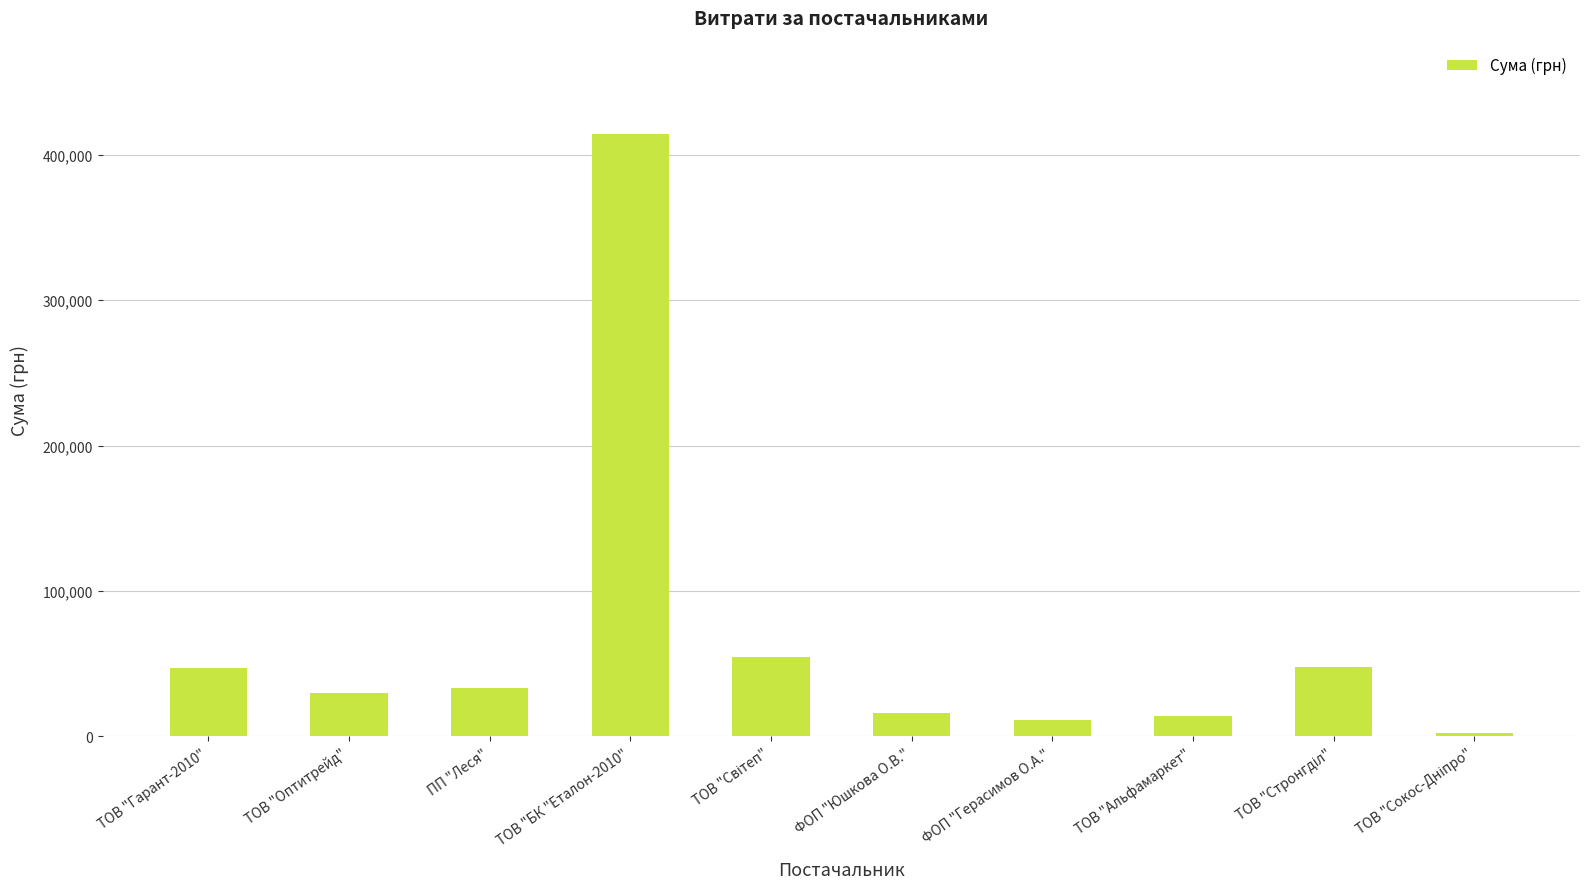

What is the ratio of the value at ТОВ "Альфамаркет" to the value at ТОВ "Гарант-2010"?

0.3